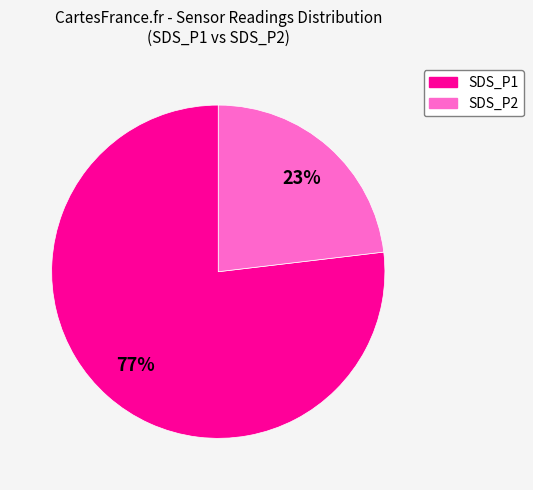

True or false: SDS_P2 accounts for 17% of the total.

False